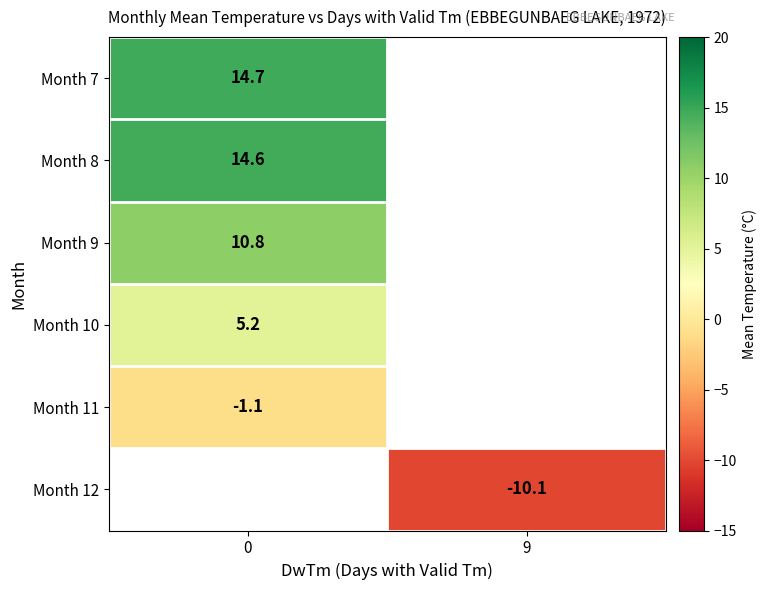

The Month 11 series shows -1.5 at 0. True or false?

False